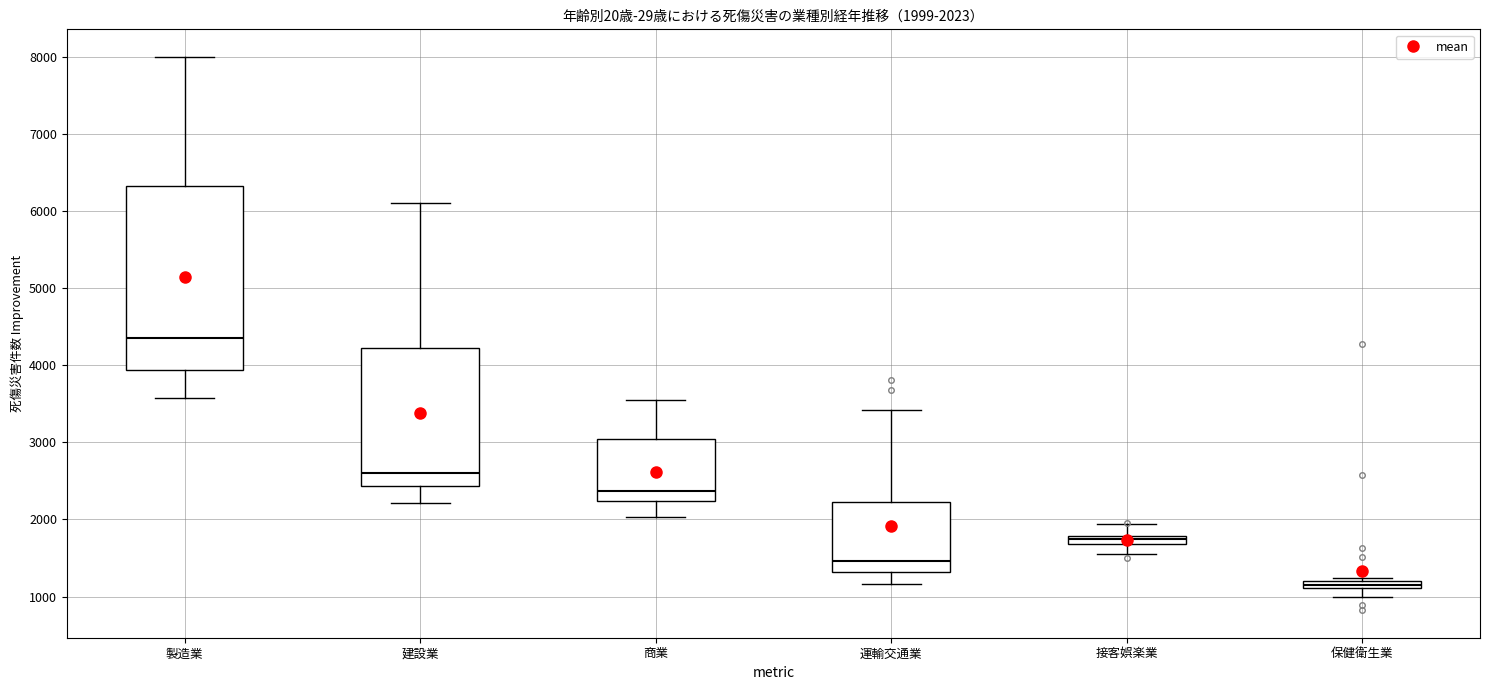

Which box has the lowest median line?

保健衛生業